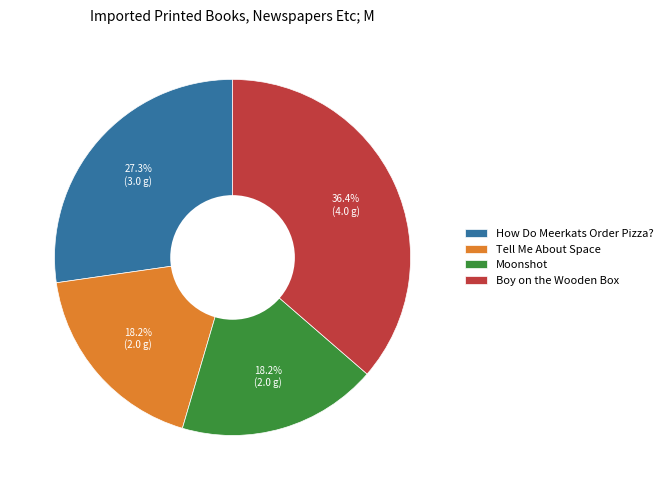

Is there a majority slice in this chart?

No